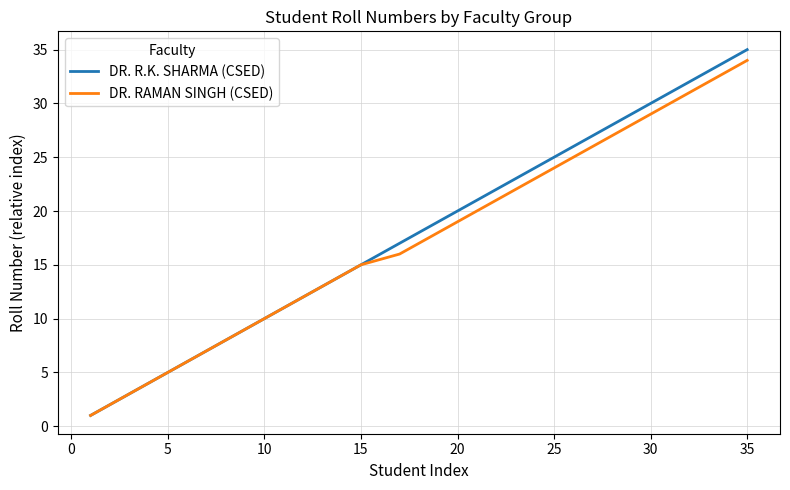

What is the lowest value of the DR. RAMAN SINGH (CSED) series?

1